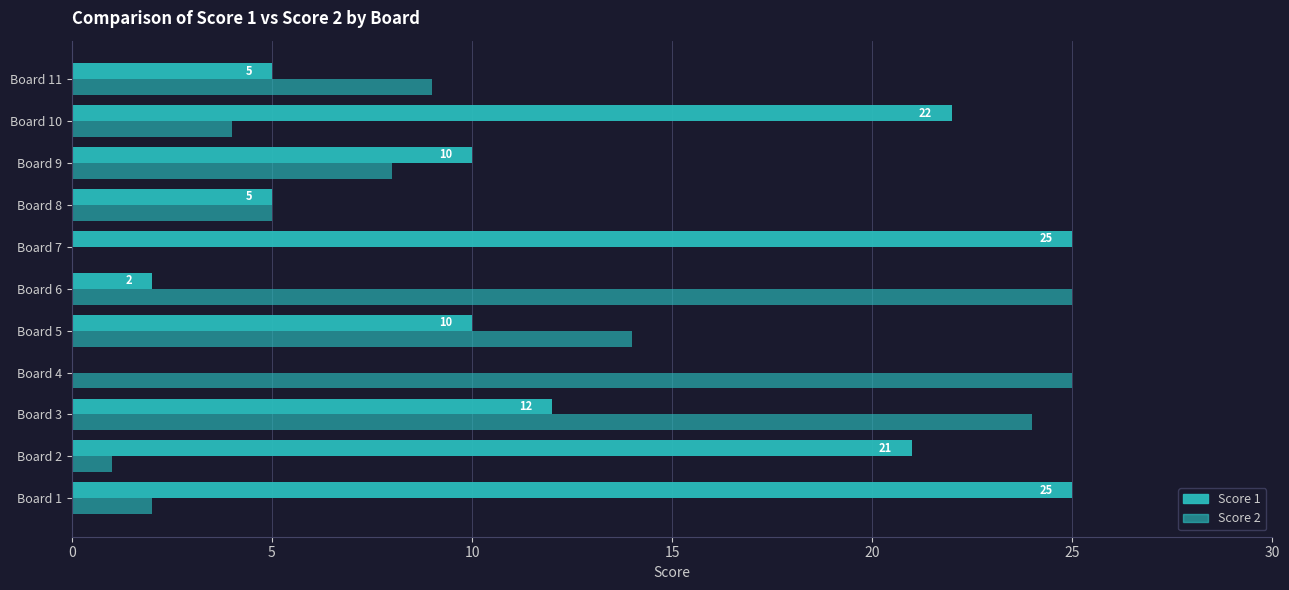

How many values in Score 1 are above zero?

10